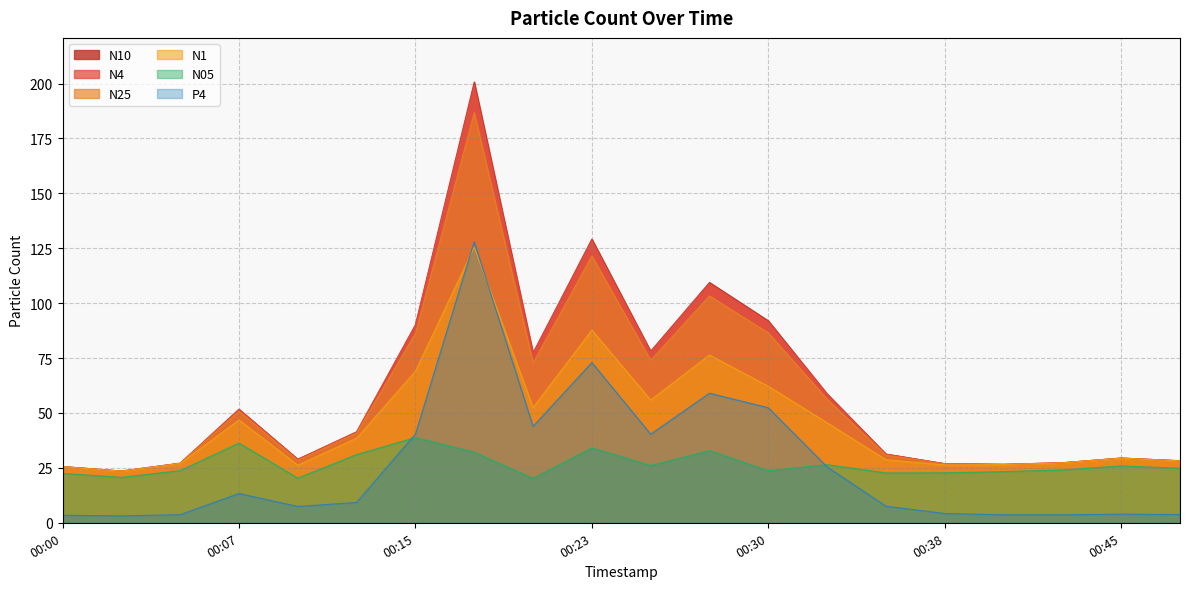

How many series are shown in this chart?

6